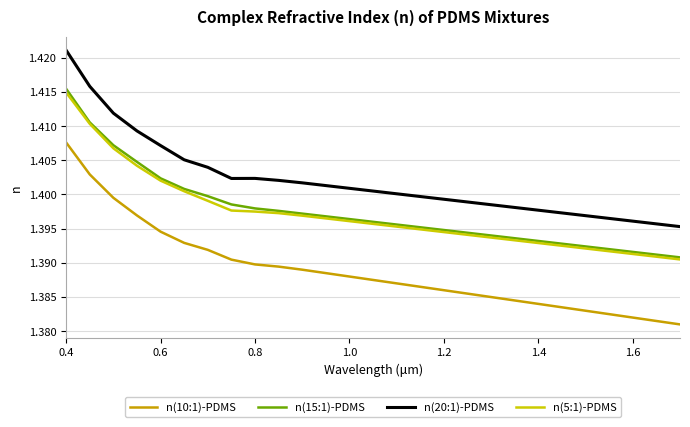

True or false: n(20:1)-PDMS and n(5:1)-PDMS cross at least once.

False